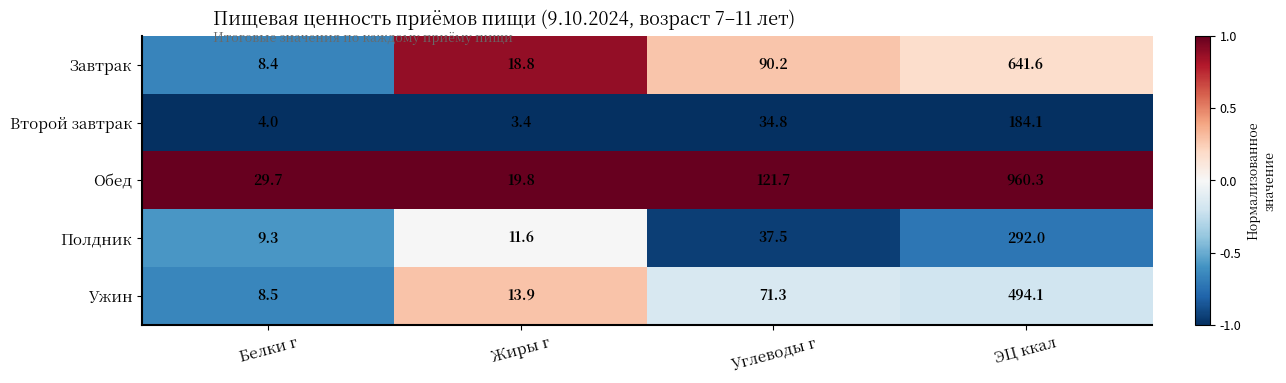

List the series in order of their peak value, highest first.

Обед, Завтрак, Ужин, Полдник, Второй завтрак